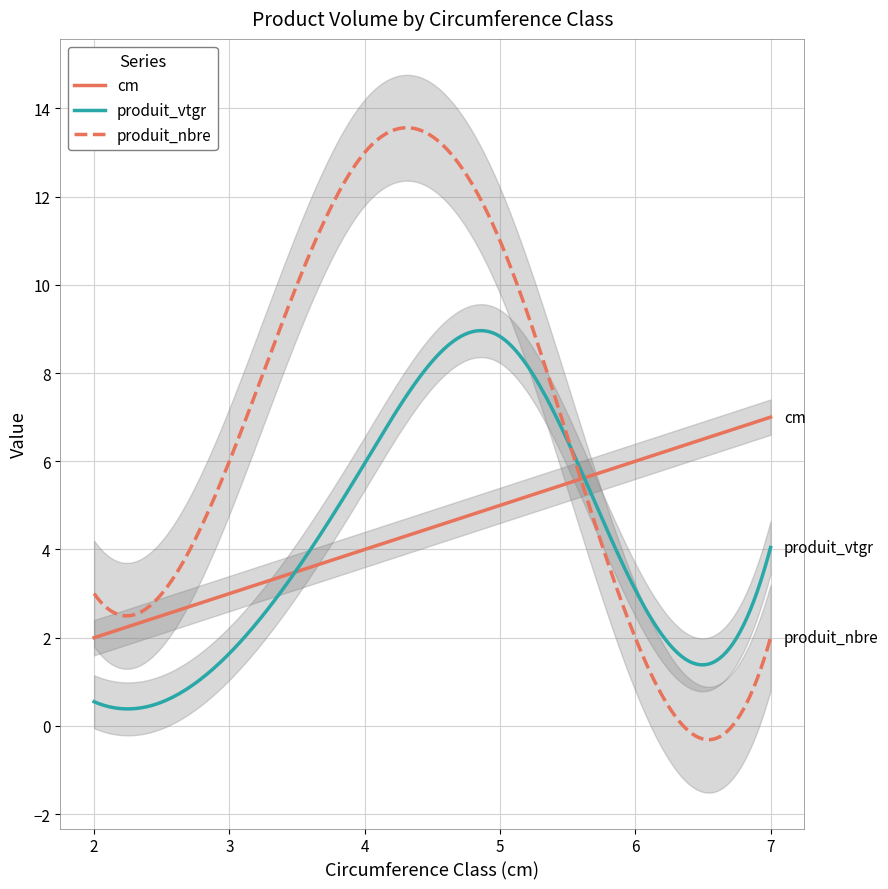

Where do produit_nbre and produit_vtgr first cross each other?

5 and 6